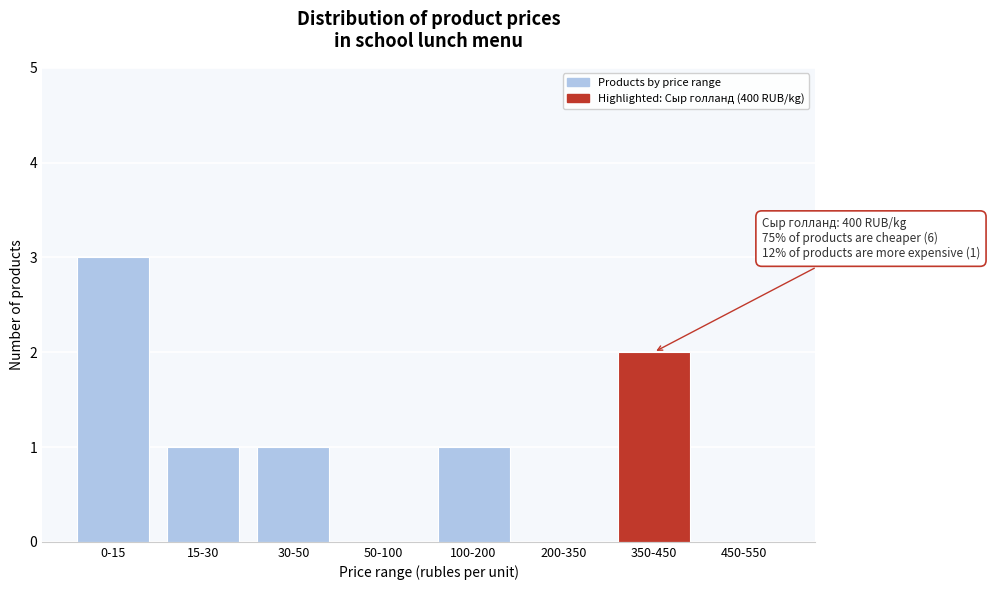

Reading left to right, what are all the values shown in this chart?

0-15=3	15-30=1	30-50=1	50-100=0	100-200=1	200-350=0	350-450=2	450-550=0